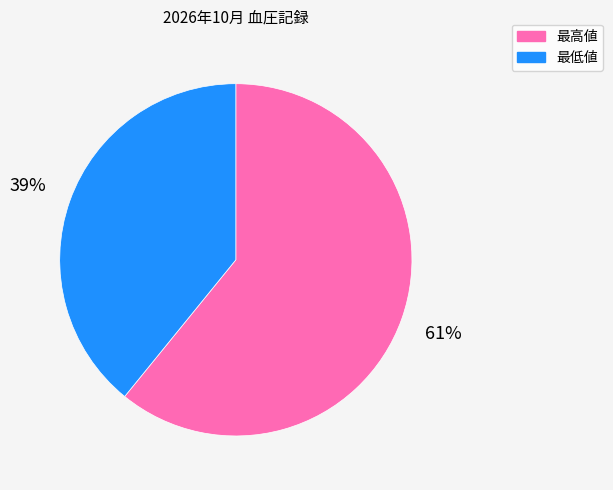

What is the largest slice in the pie chart?

最高値